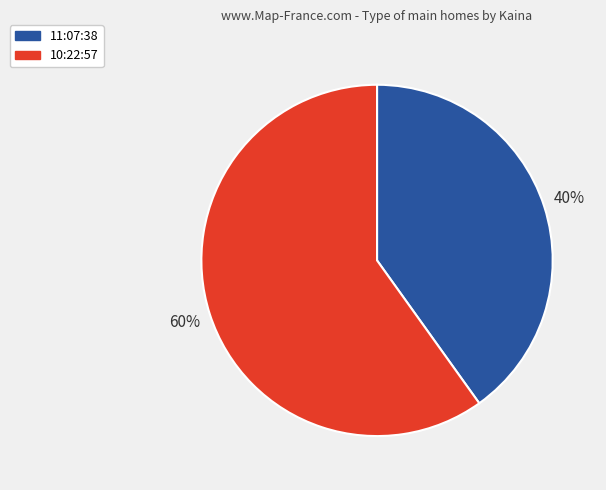

Approximately how many times larger is the value at 11:07:38 compared to 10:22:57?

0.7